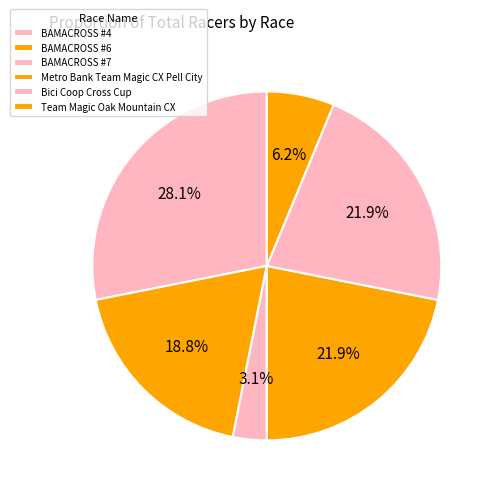

How much of the chart is everything except BAMACROSS #6?

81.2%